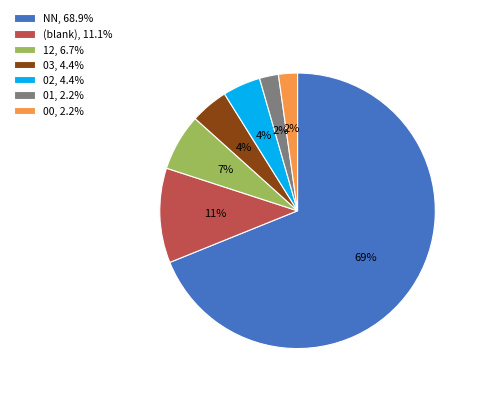

Is there a majority slice in this chart?

Yes